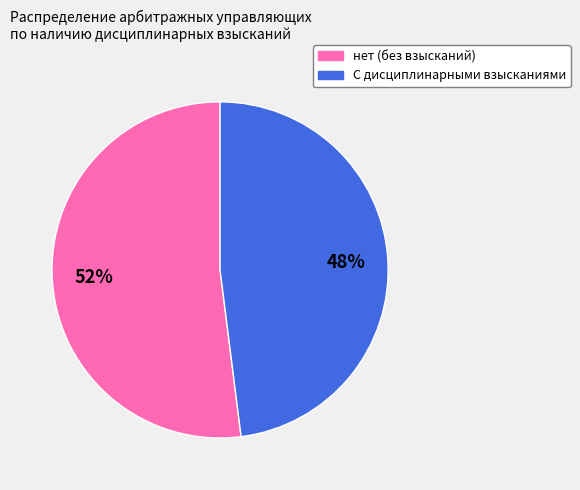

To the nearest percent, what is the difference between the largest and smallest slice percentages?

4%